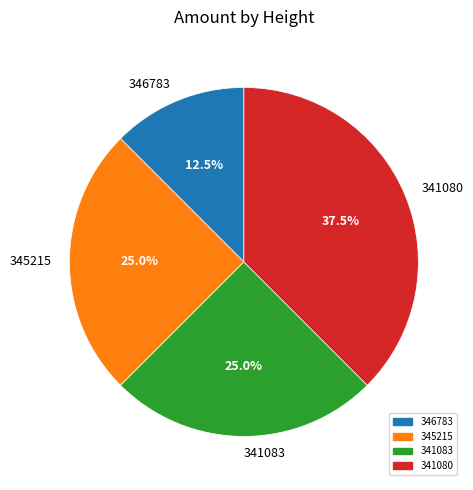

Which slice is the largest?

341080